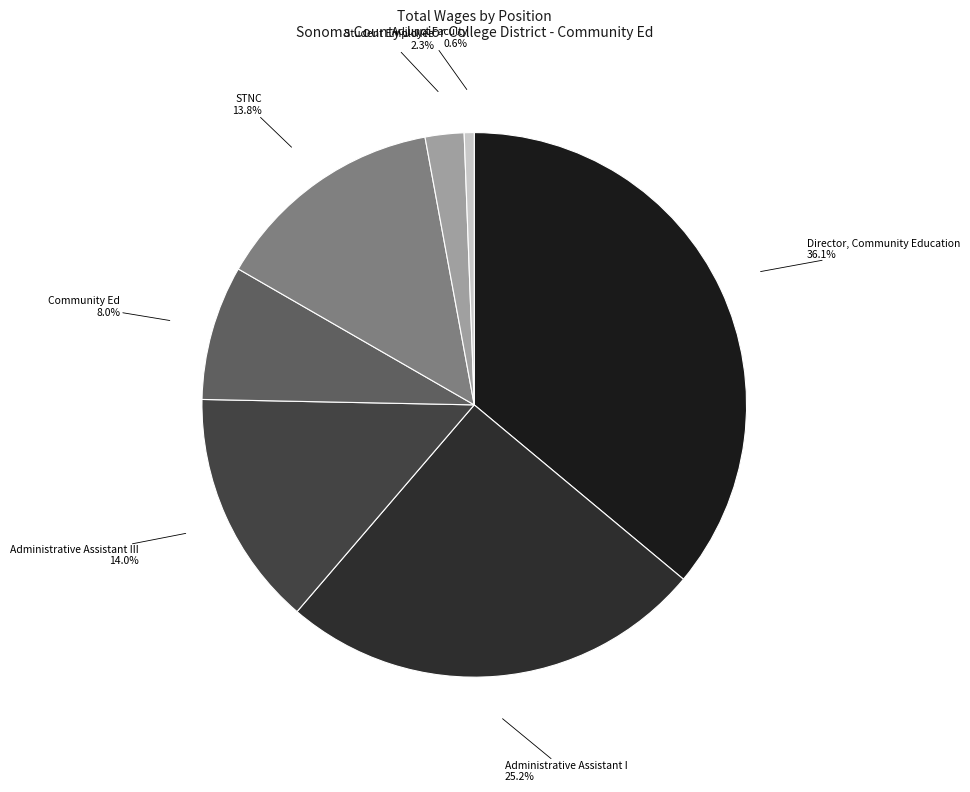

To the nearest percent, what is the combined percentage of Director, Community Education and Administrative Assistant I?

61%